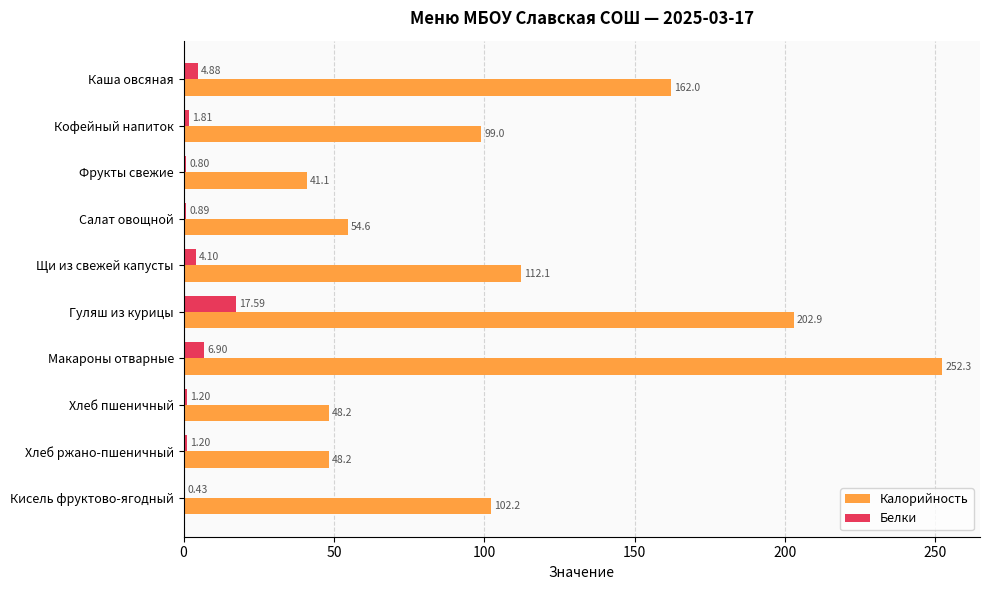

What are all the series names shown in the legend?

Калорийность, Белки